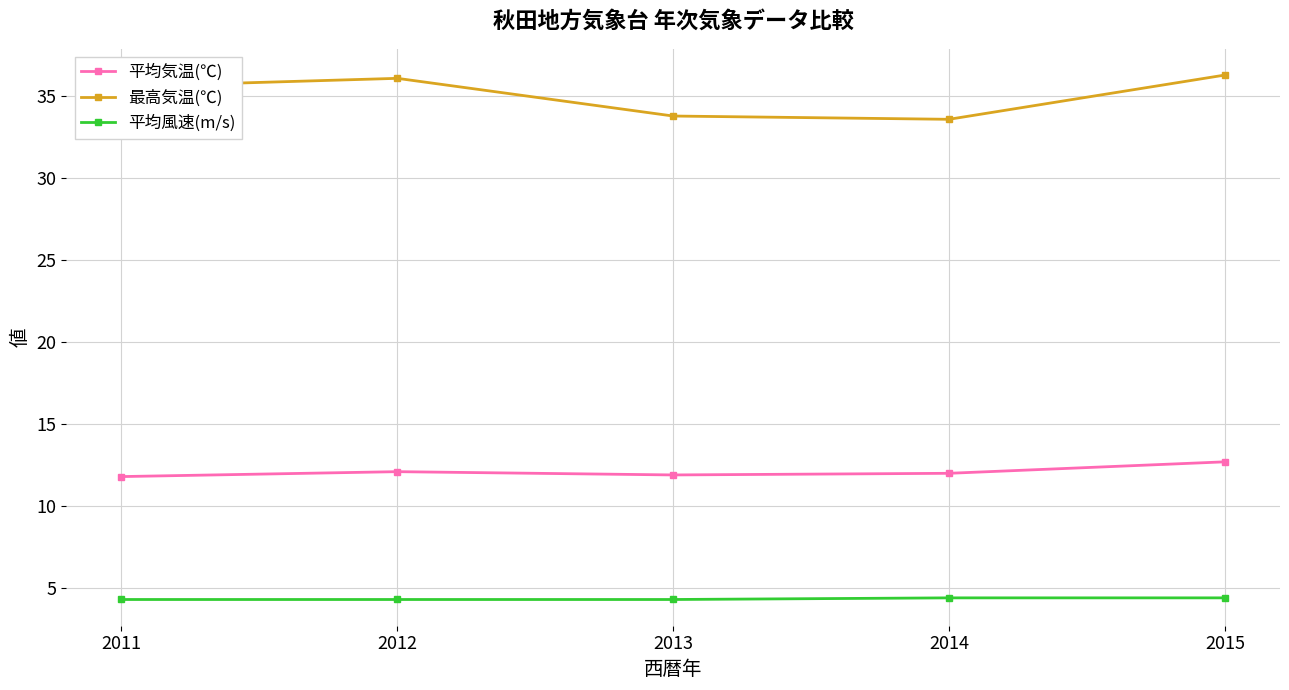

What is the total value across all series at 2011?

51.7